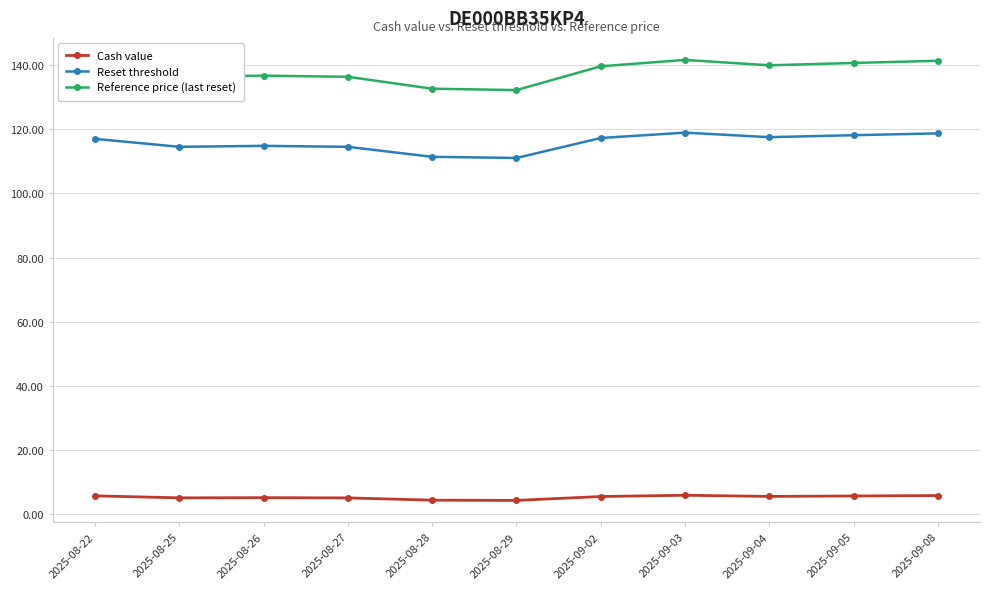

What is the label of the 9th point from the left?

2025-09-04